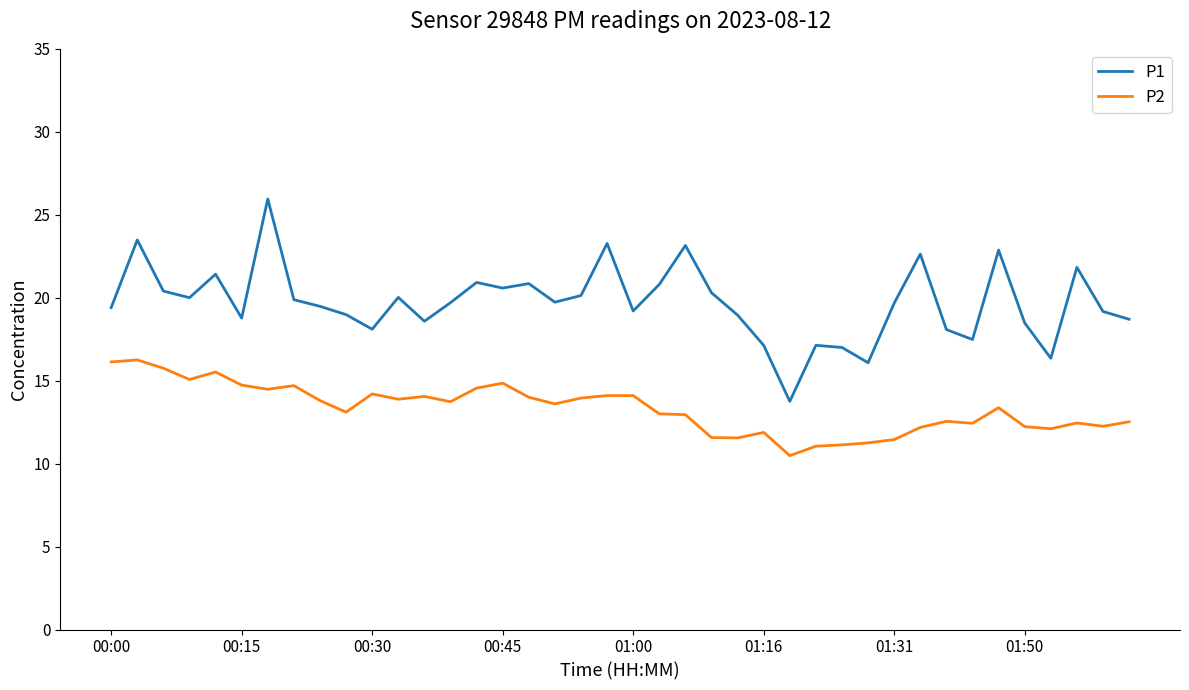

What are all the series names shown in the legend?

P1, P2